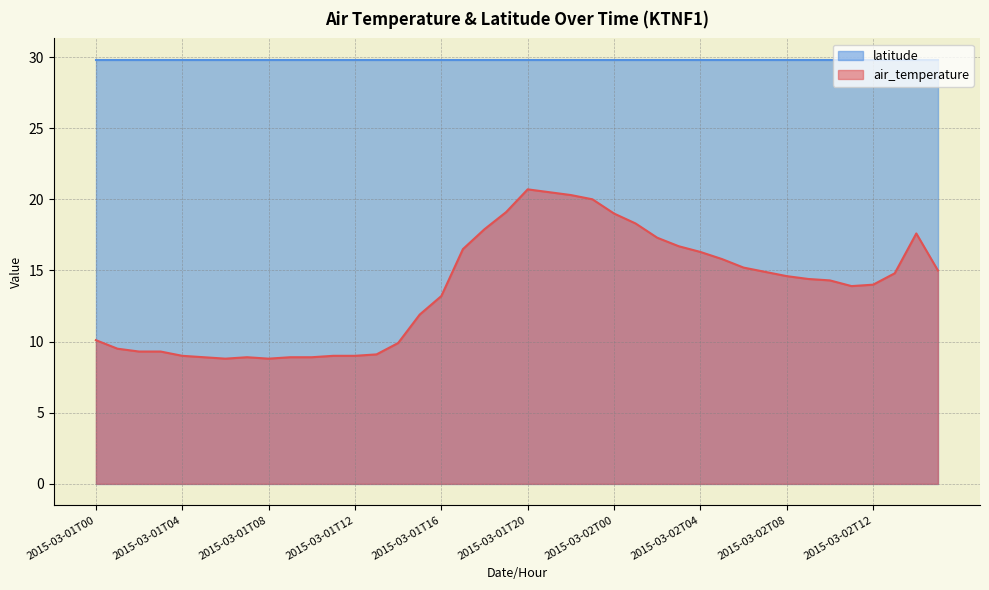

What position from the right is 2015-03-01T01?

39